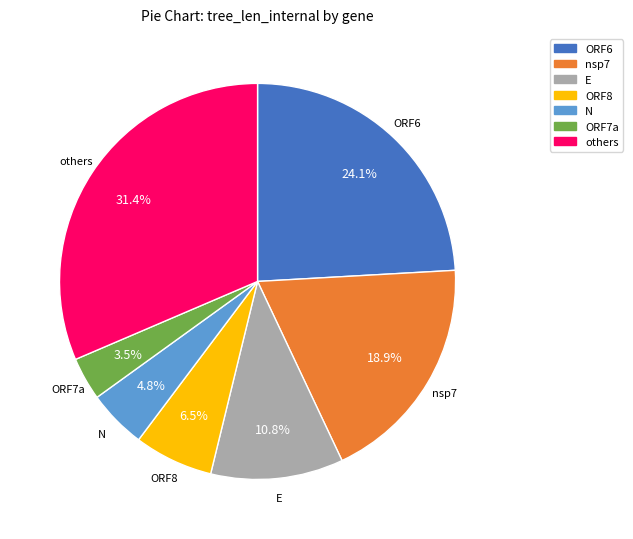

True or false: E accounts for 11% of the total.

True